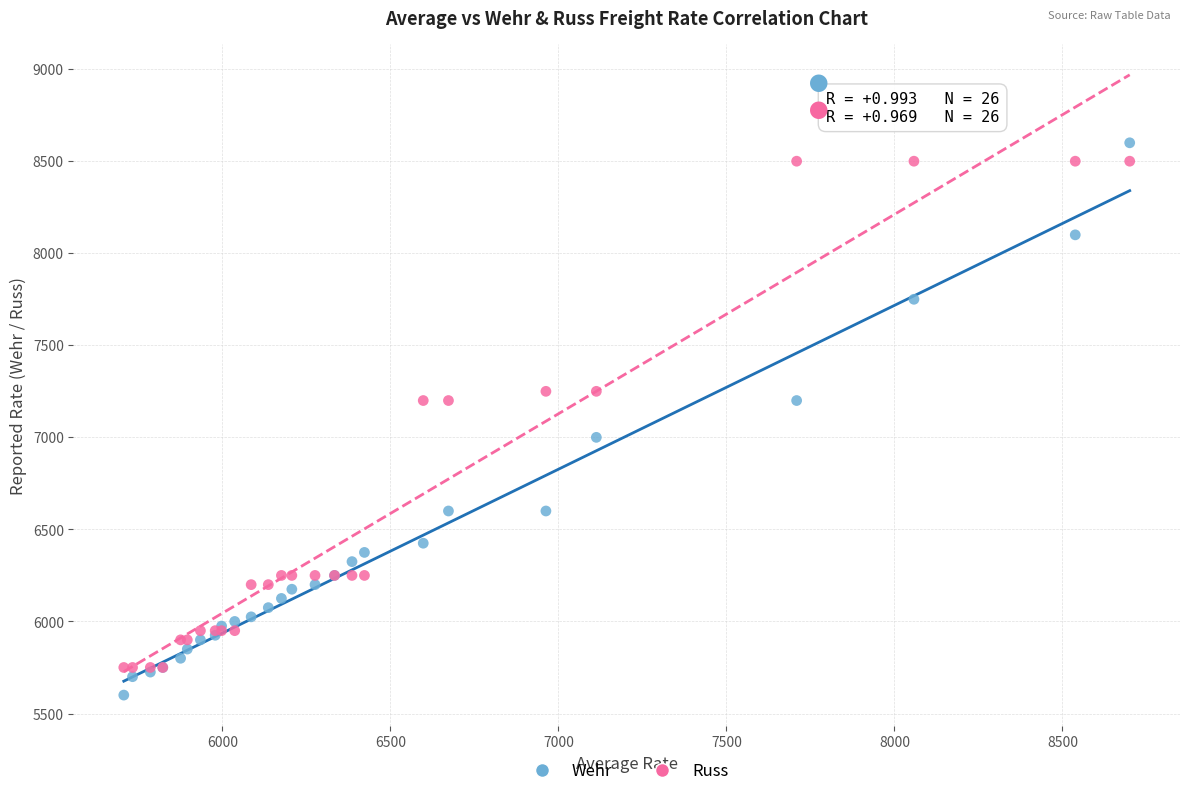

What is the X range (max minus min) for the scatter plot?

2993